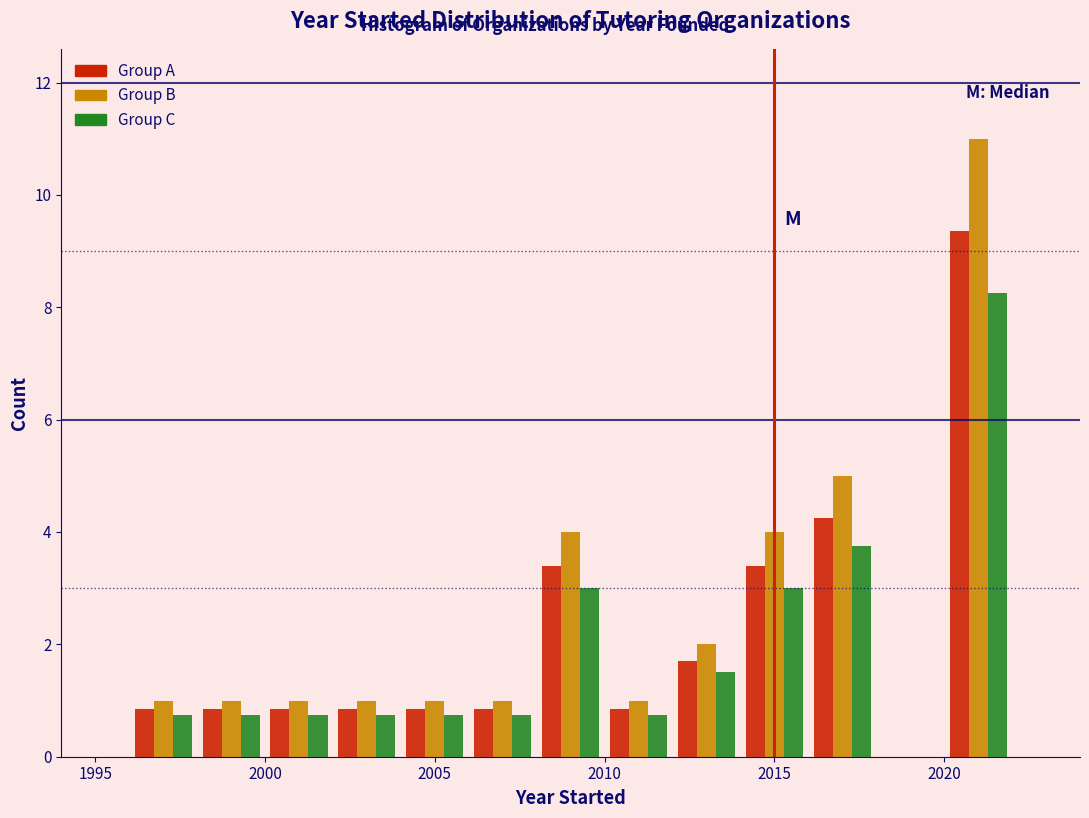

In the Group A series, which range on the x-axis has the tallest bar?

2020 to 2022